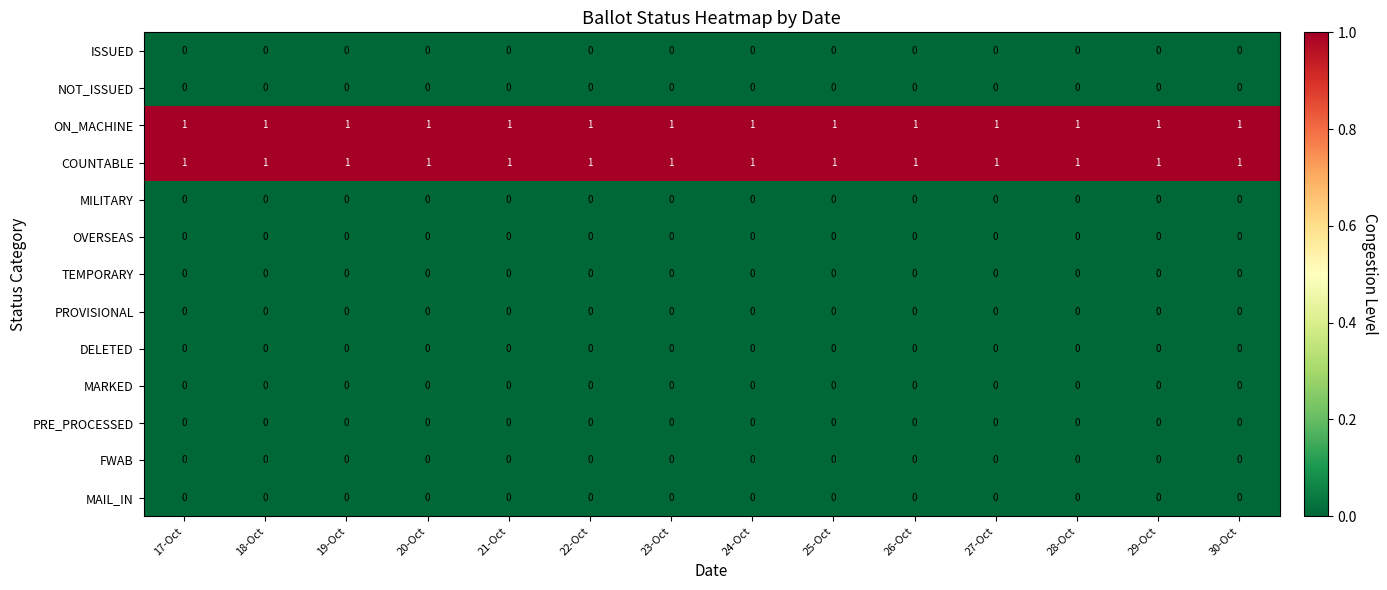

Is it true that MARKED equals 0 at 18-Oct?

True